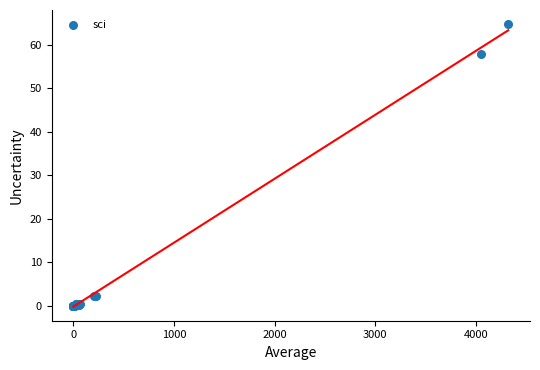

What Y value in the scatter plot is closest to 32?

57.9